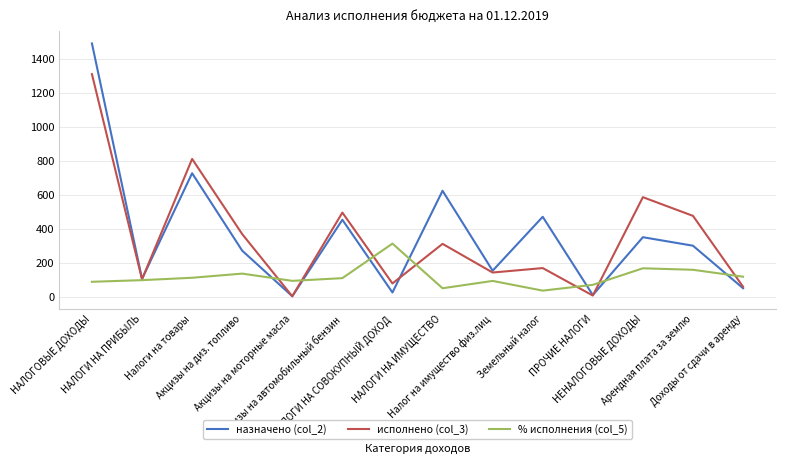

Which series has the widest spread of values?

назначено (col_2)